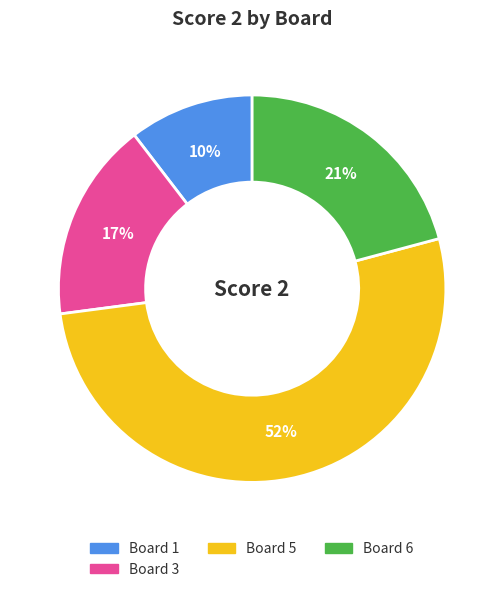

Is there any slice that represents more than half of the pie?

Yes